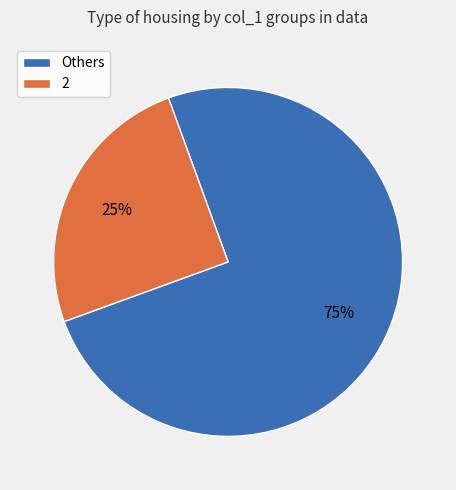

Rank the categories by value from highest to lowest.

Others, 2